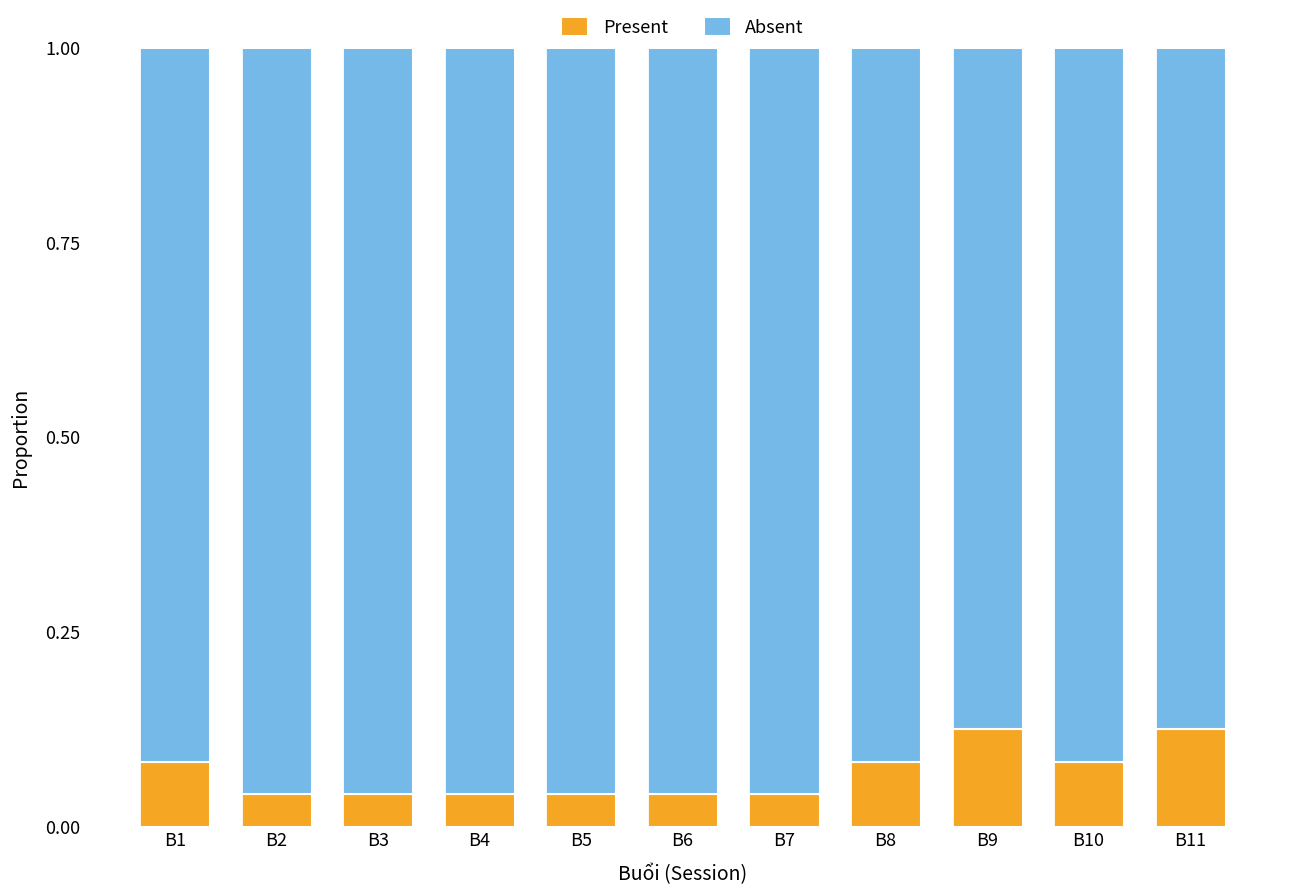

What is the sum of all Present values?

0.8